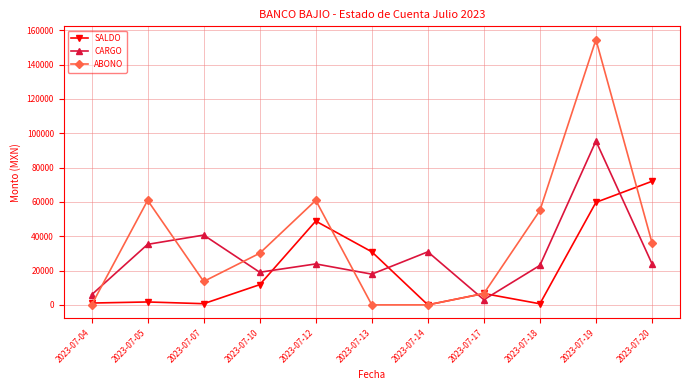

What is the difference between the maximum and second lowest values in the SALDO series?

71367.9